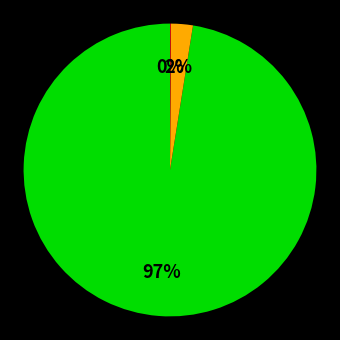

Is there any slice that represents more than half of the pie?

Yes